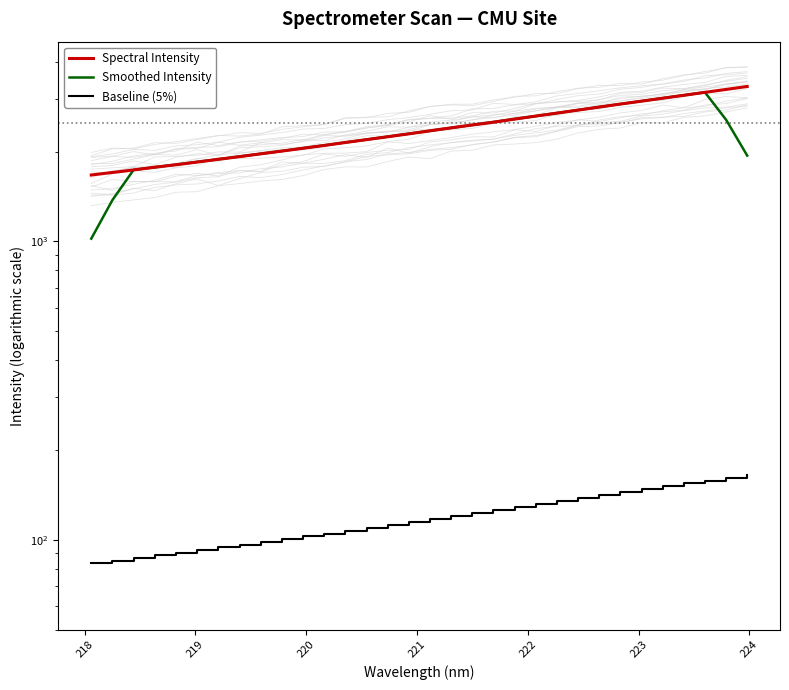

Between which two adjacent categories do Smoothed Intensity and Spectral Intensity first intersect?

218 and 219